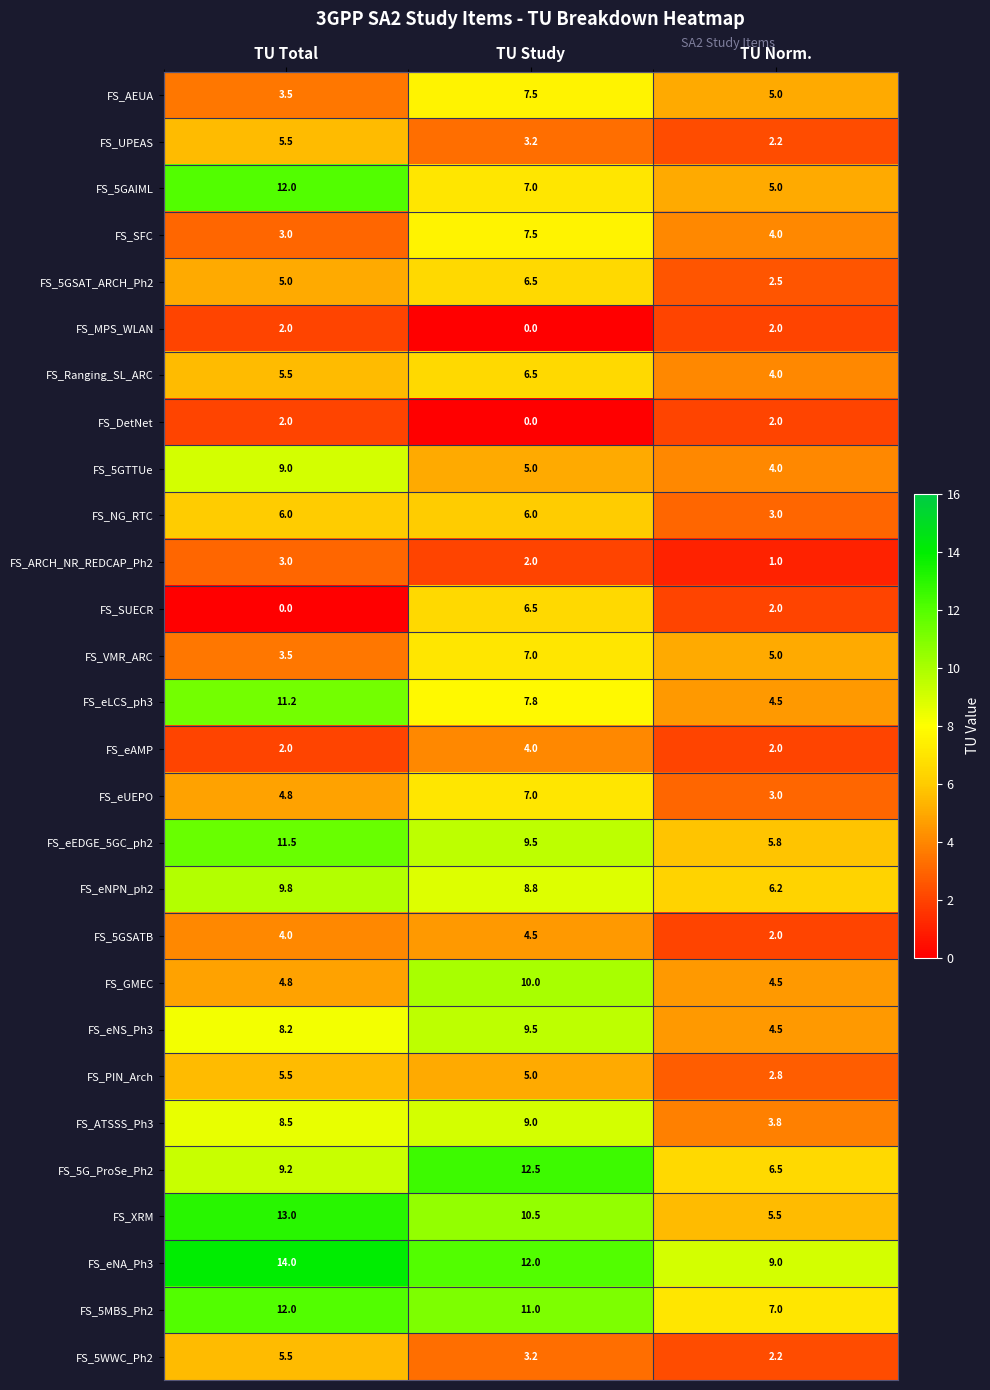

Which label corresponds to the largest value in the chart?

TU Total